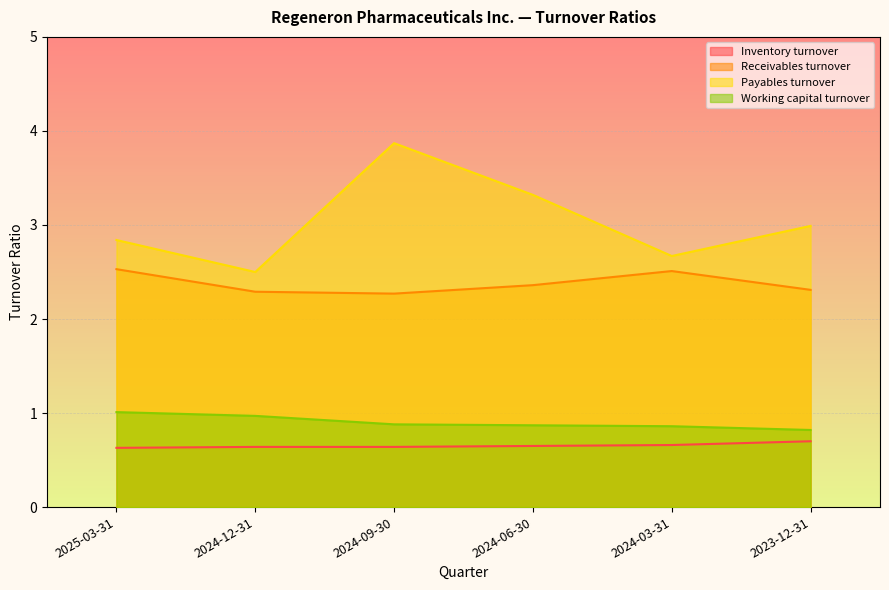

Rank the series by their maximum value, from lowest to highest.

Inventory turnover, Working capital turnover, Receivables turnover, Payables turnover